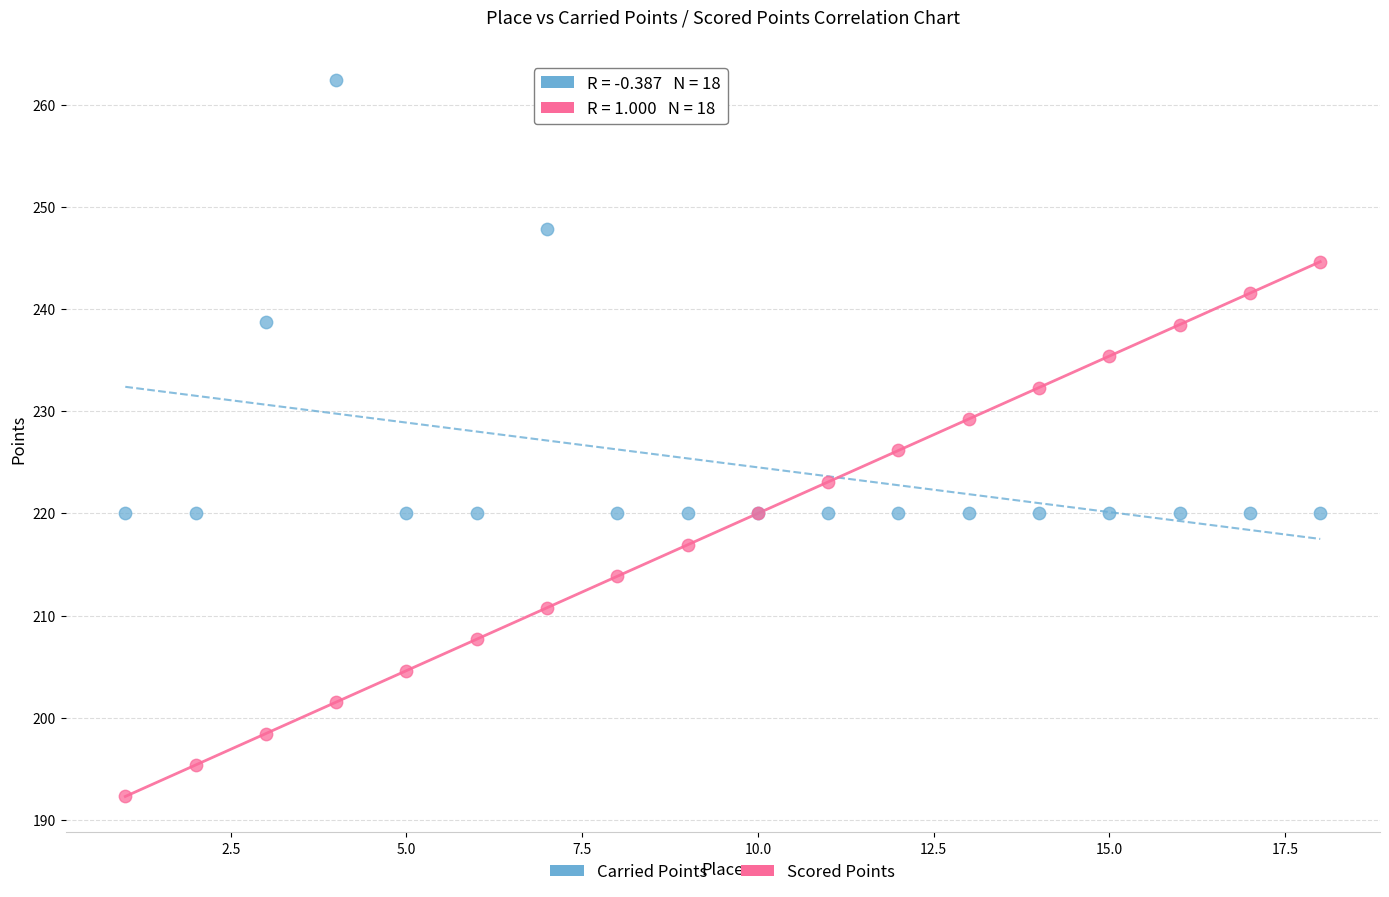

In the Scored Points series, what Y value is closest to 218?

216.9